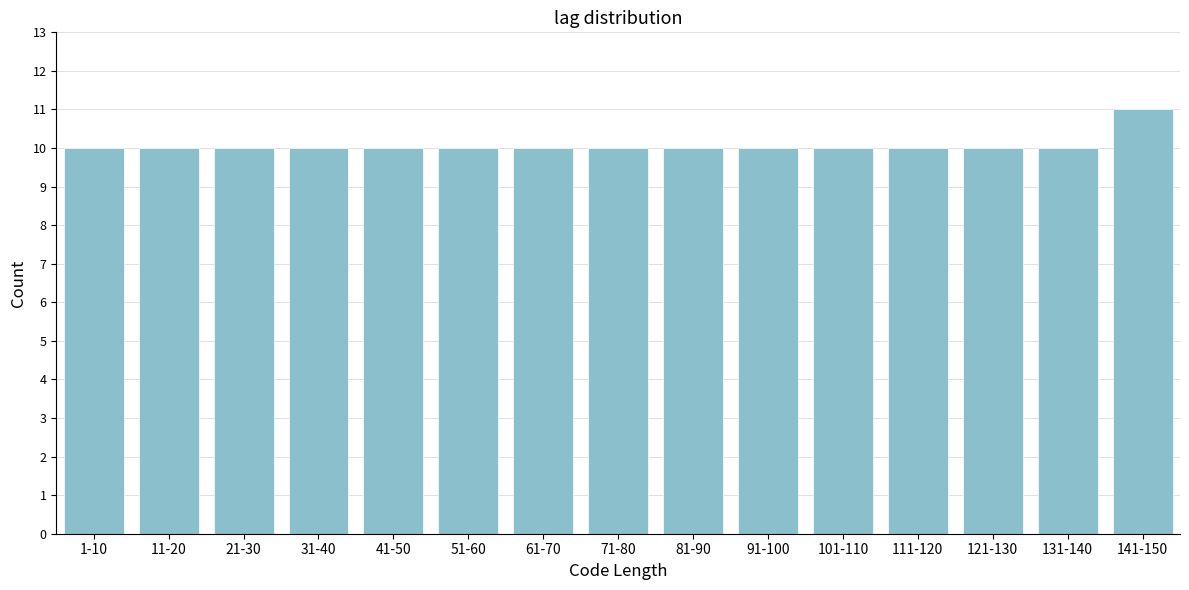

Reading right to left, what are all the values shown in this chart?

11	10	10	10	10	10	10	10	10	10	10	10	10	10	10